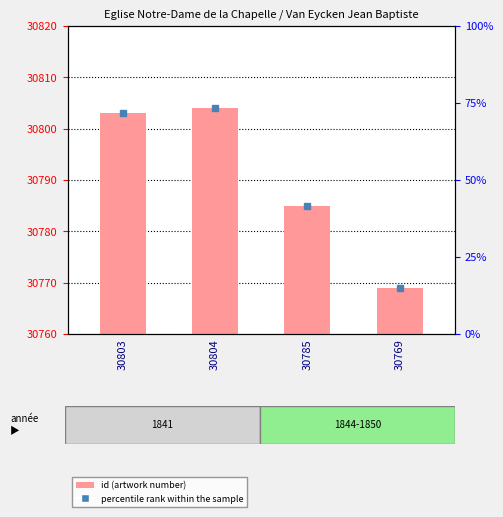

What is the change in value from 30785 to 30769?

-16